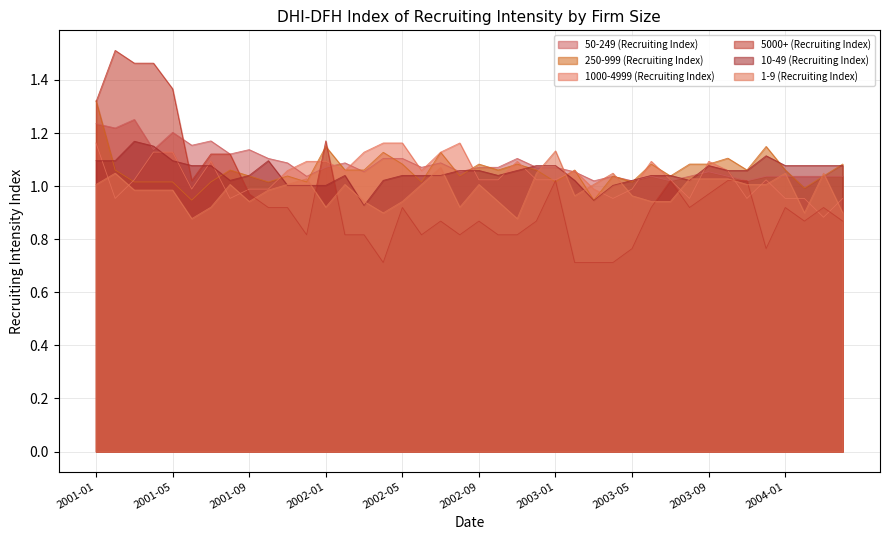

What are all the series names shown in the legend?

50-249 (Recruiting Index), 250-999 (Recruiting Index), 1000-4999 (Recruiting Index), 5000+ (Recruiting Index), 10-49 (Recruiting Index), 1-9 (Recruiting Index)